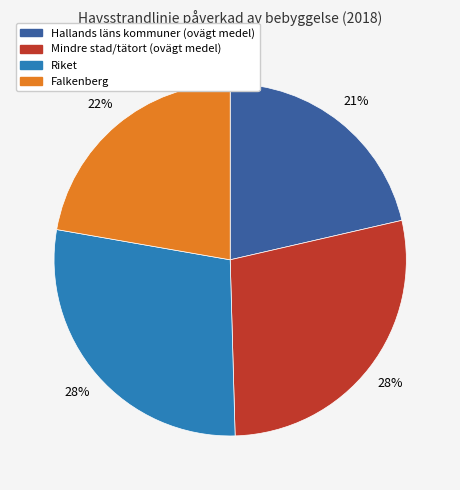

Which category has the smallest portion of the pie?

Hallands läns kommuner (ovägt medel)